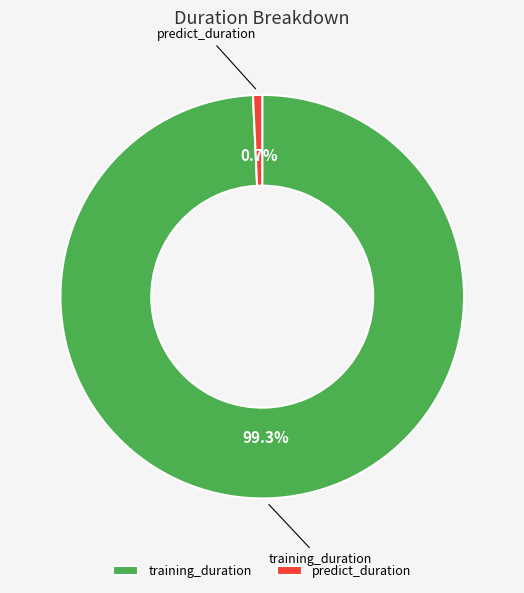

To the nearest percent, what is the difference between the largest and smallest slice percentages?

99%